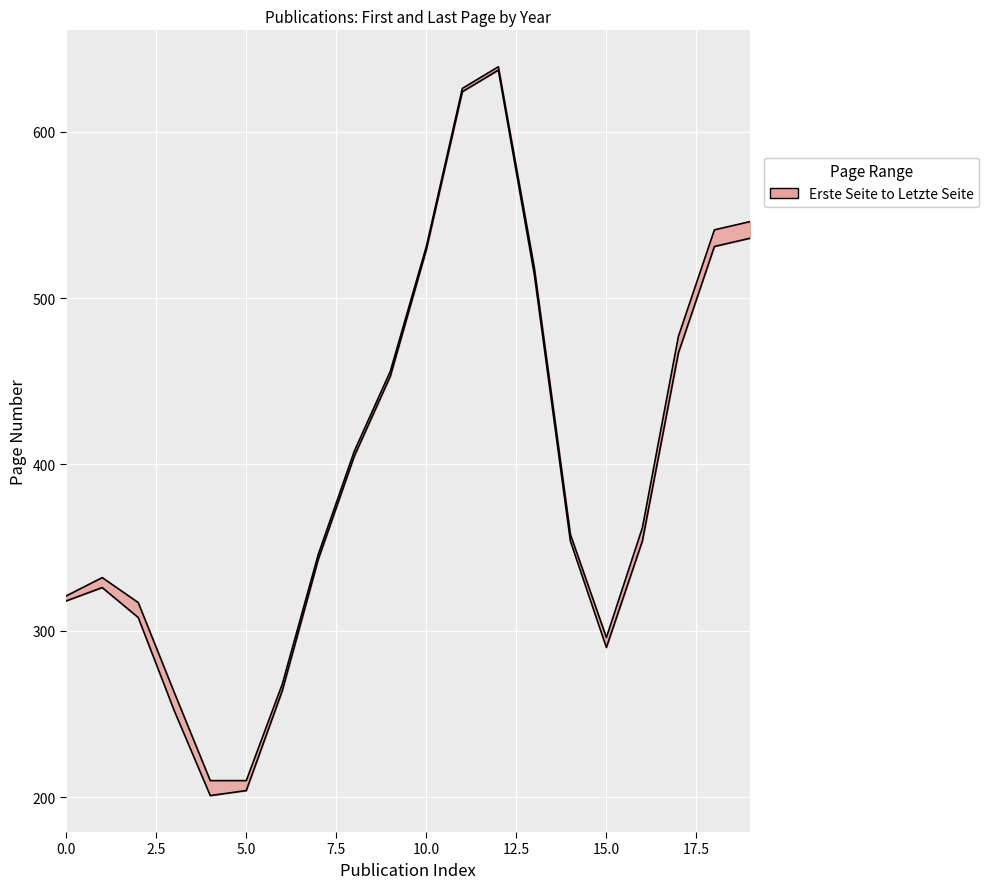

The value of Letzte Seite at 9 is 456. True or false?

True